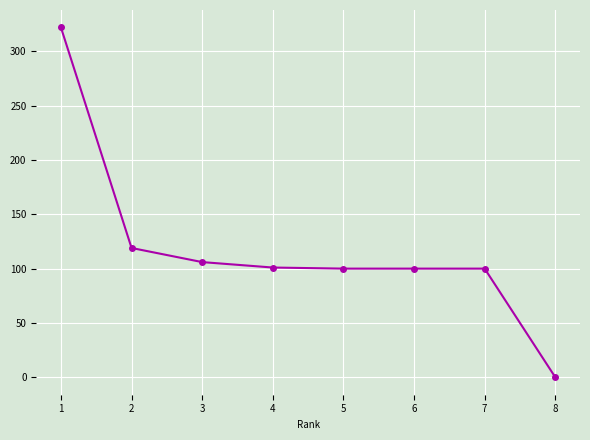

The chart shows a value of 101 at 4. True or false?

True